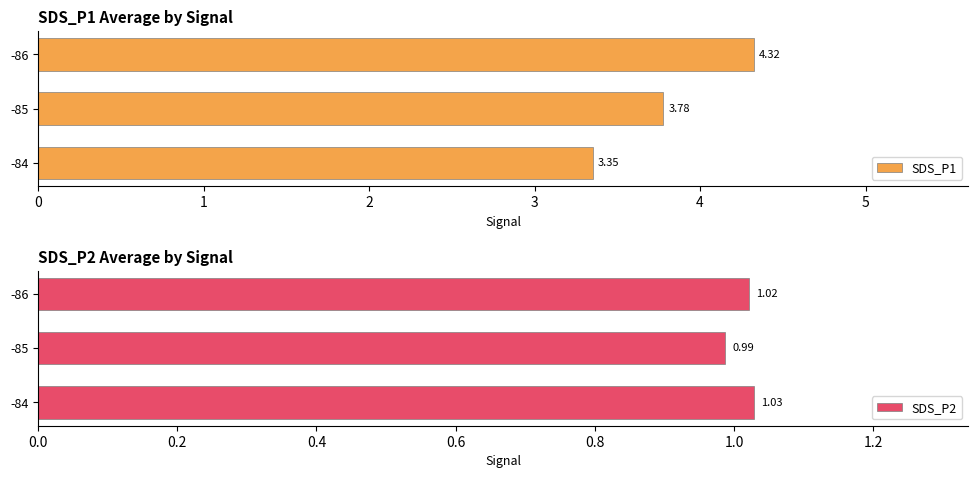

What is the sum of the SDS_P1 values at -84 and -86?

7.7